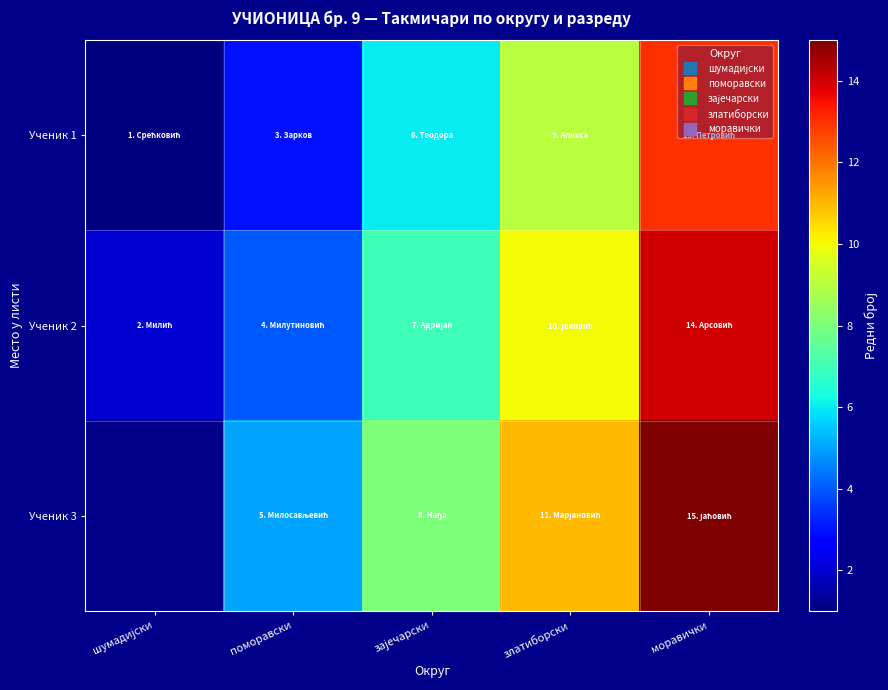

What is the minimum value for Ученик 1?

1.0